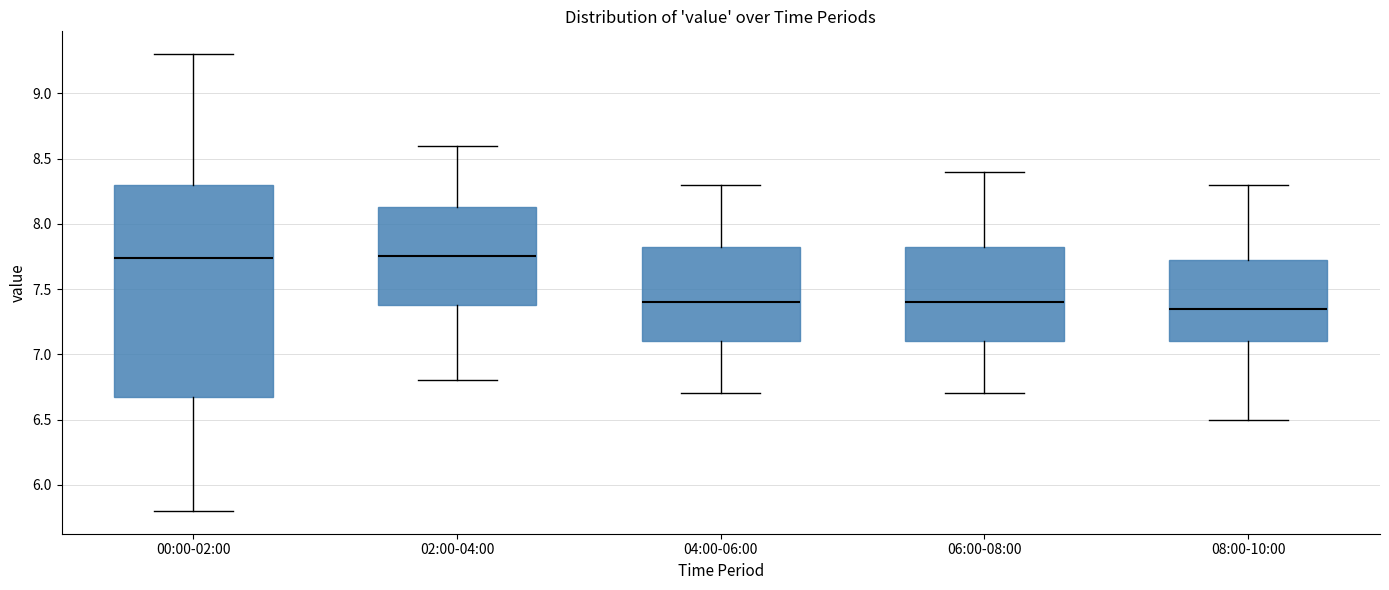

Reading left to right, transcribe this box plot: for each box, give where its median line is, the range the box spans, and where its two whiskers end, as read against the y-axis. The values are not printed on the chart, so give them approximately, as read against the axis.

00:00-02:00: median 7.75, box 6.70 to 8.30, whiskers 5.80 to 9.30
02:00-04:00: median 7.75, box 7.40 to 8.15, whiskers 6.80 to 8.60
04:00-06:00: median 7.40, box 7.10 to 7.85, whiskers 6.70 to 8.30
06:00-08:00: median 7.40, box 7.10 to 7.85, whiskers 6.70 to 8.40
08:00-10:00: median 7.35, box 7.10 to 7.75, whiskers 6.50 to 8.30